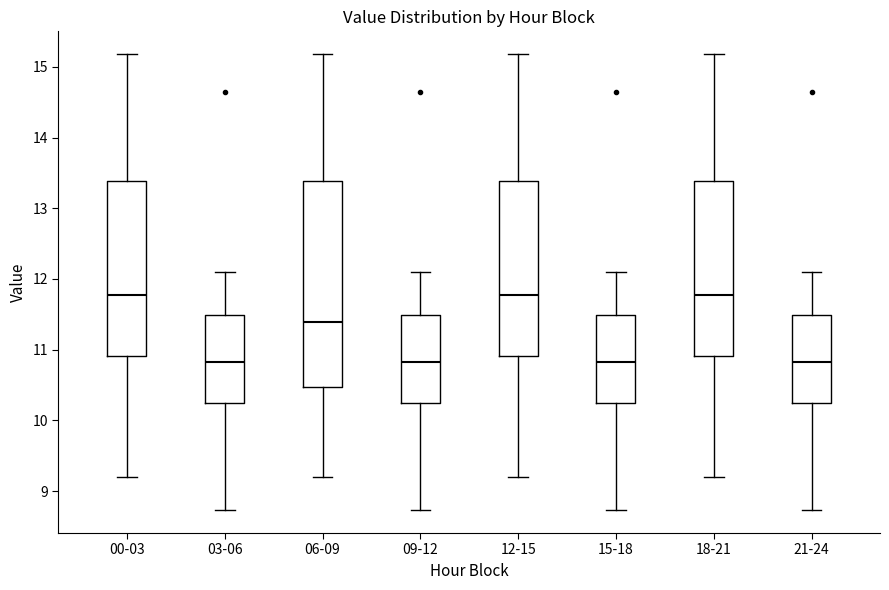

Where is the upper edge of the box for 03-06 on the y-axis? The values are not printed on the chart, so give them approximately, as read against the axis.

11.5